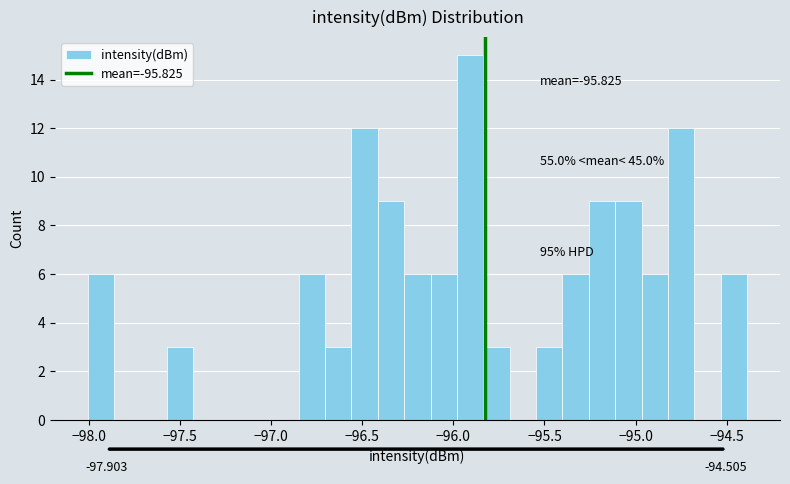

Read against the x-axis, roughly where is the centre of the tallest bar?

-95.90